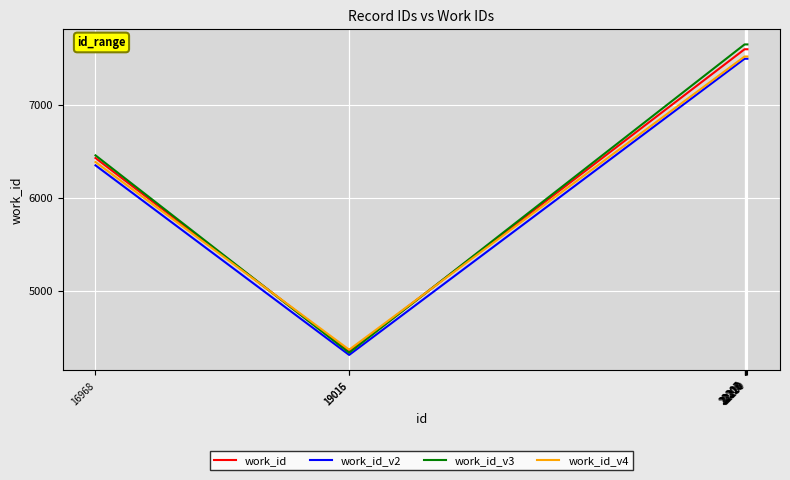

Where is work_id_v3 nearest to the value 5991?

16968